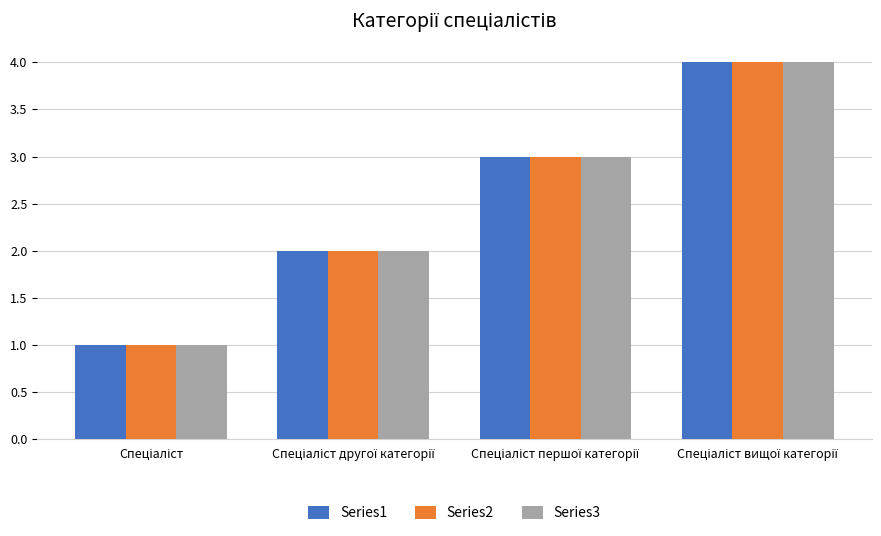

What is the maximum value shown in the chart?

4